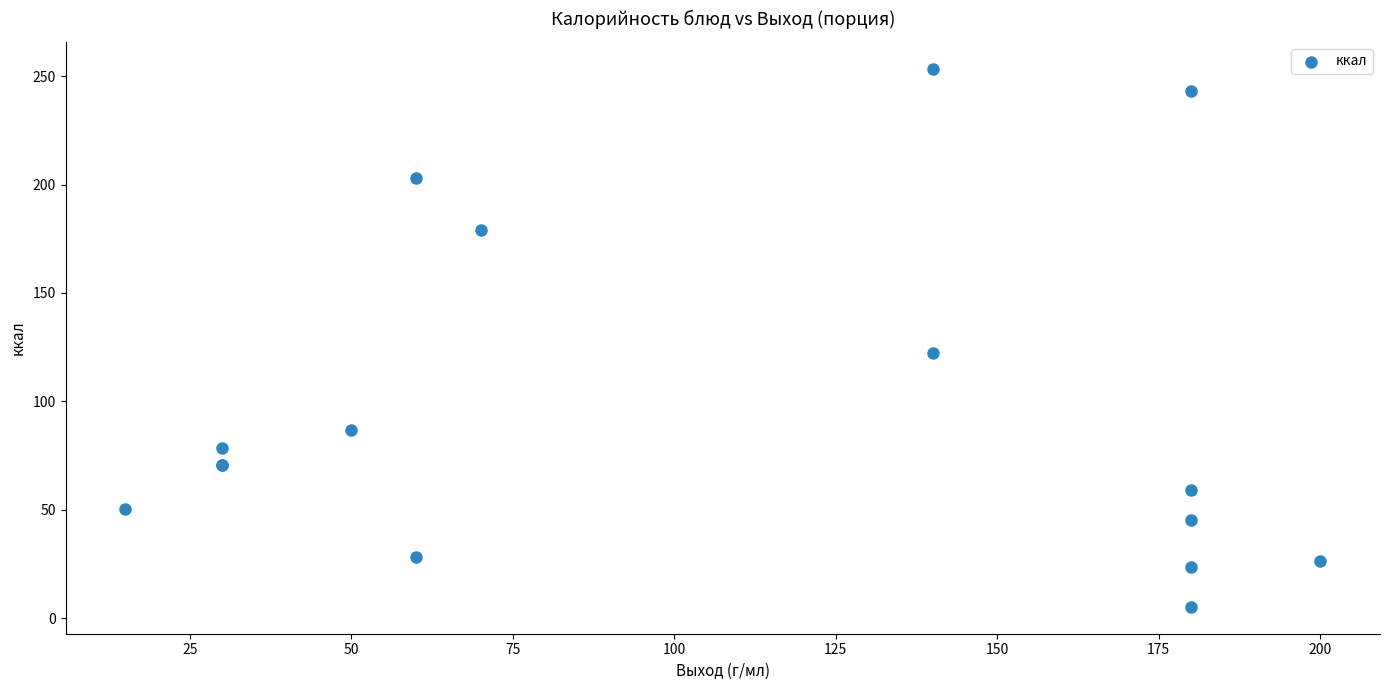

What Y value in the scatter plot is closest to 129?

122.3